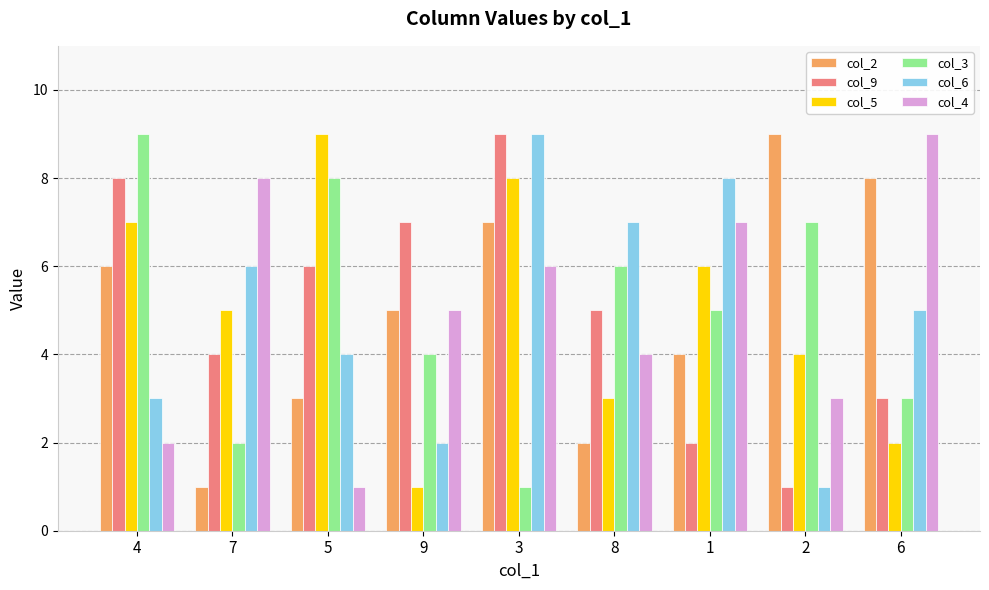

What is the maximum value for col_4?

9